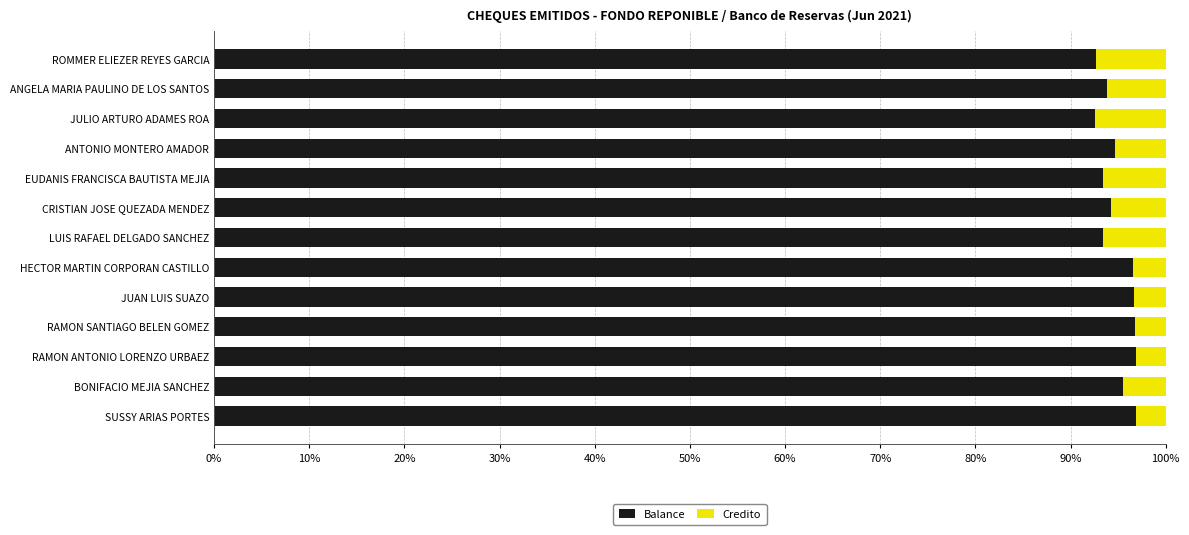

True or false: Balance has a value of 96.8 at RAMON ANTONIO LORENZO URBAEZ.

True